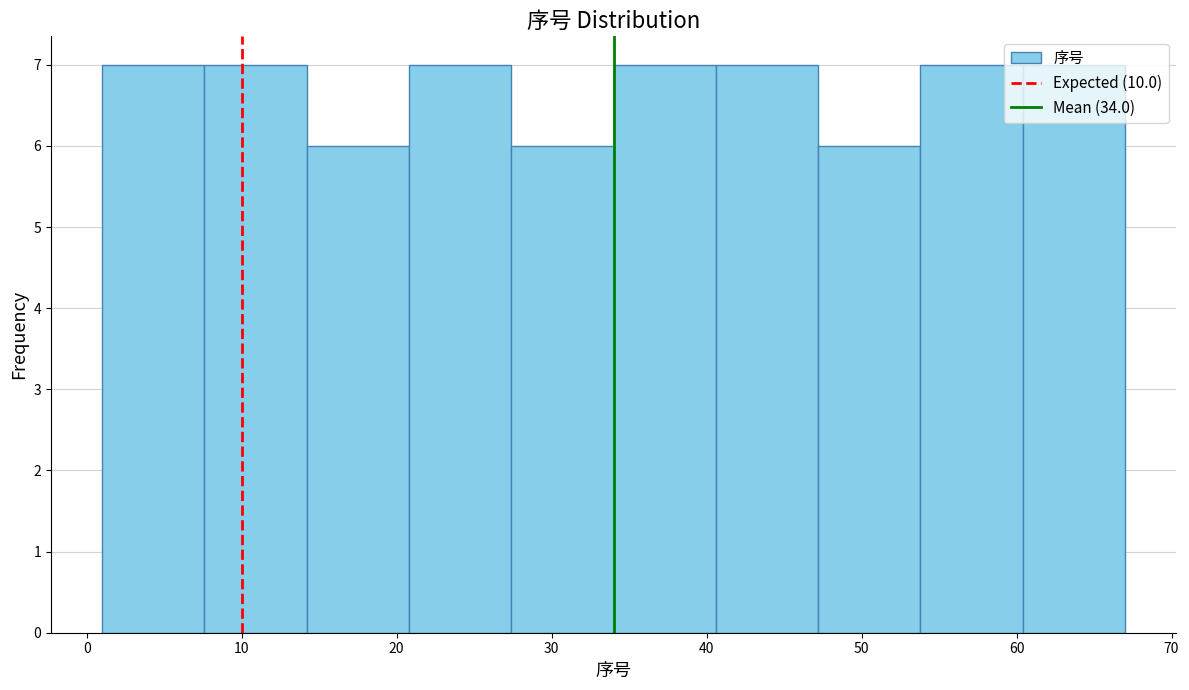

What is the height of the bar covering 7.6 to 14.2 on the x-axis? Neither the bar edges nor the heights are printed on the chart, so give them approximately, as read against the axes.

7